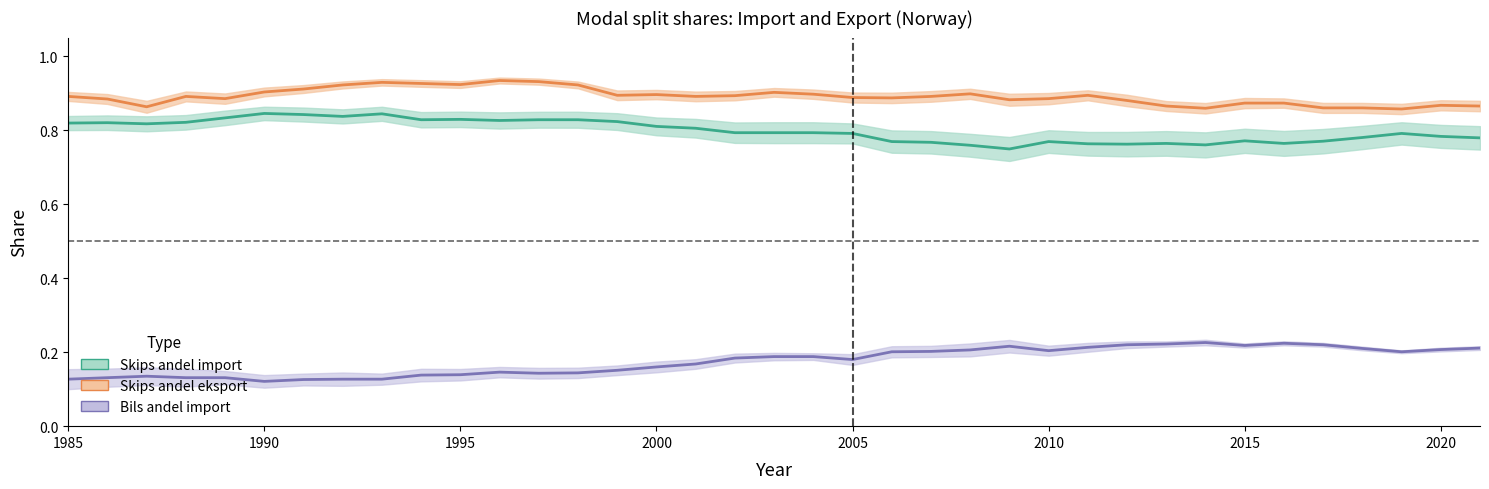

Reading left to right, transcribe all the data shown in this chart.

Skips andel import: 0.8	0.8	0.8	0.8	0.8	0.8	0.8	0.8	0.8	0.8	0.8	0.8	0.8	0.8	0.8	0.8	0.8	0.8	0.8	0.8	0.8	0.8	0.8	0.8	0.7	0.8	0.8	0.8	0.8	0.8	0.8	0.8	0.8	0.8	0.8	0.8	0.8
Bils andel import: 0.1	0.1	0.1	0.1	0.1	0.1	0.1	0.1	0.1	0.1	0.1	0.1	0.1	0.1	0.2	0.2	0.2	0.2	0.2	0.2	0.2	0.2	0.2	0.2	0.2	0.2	0.2	0.2	0.2	0.2	0.2	0.2	0.2	0.2	0.2	0.2	0.2
Skips andel eksport: 0.9	0.9	0.9	0.9	0.9	0.9	0.9	0.9	0.9	0.9	0.9	0.9	0.9	0.9	0.9	0.9	0.9	0.9	0.9	0.9	0.9	0.9	0.9	0.9	0.9	0.9	0.9	0.9	0.9	0.9	0.9	0.9	0.9	0.9	0.9	0.9	0.9